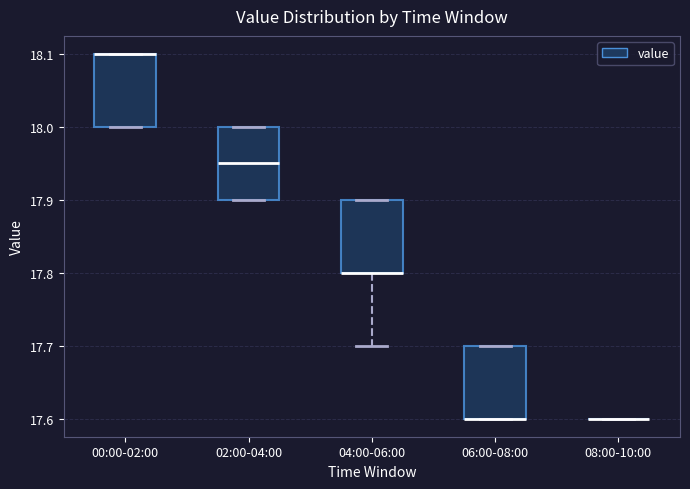

Where is the lower edge of the box for 00:00-02:00 on the y-axis? The values are not printed on the chart, so give them approximately, as read against the axis.

18.00